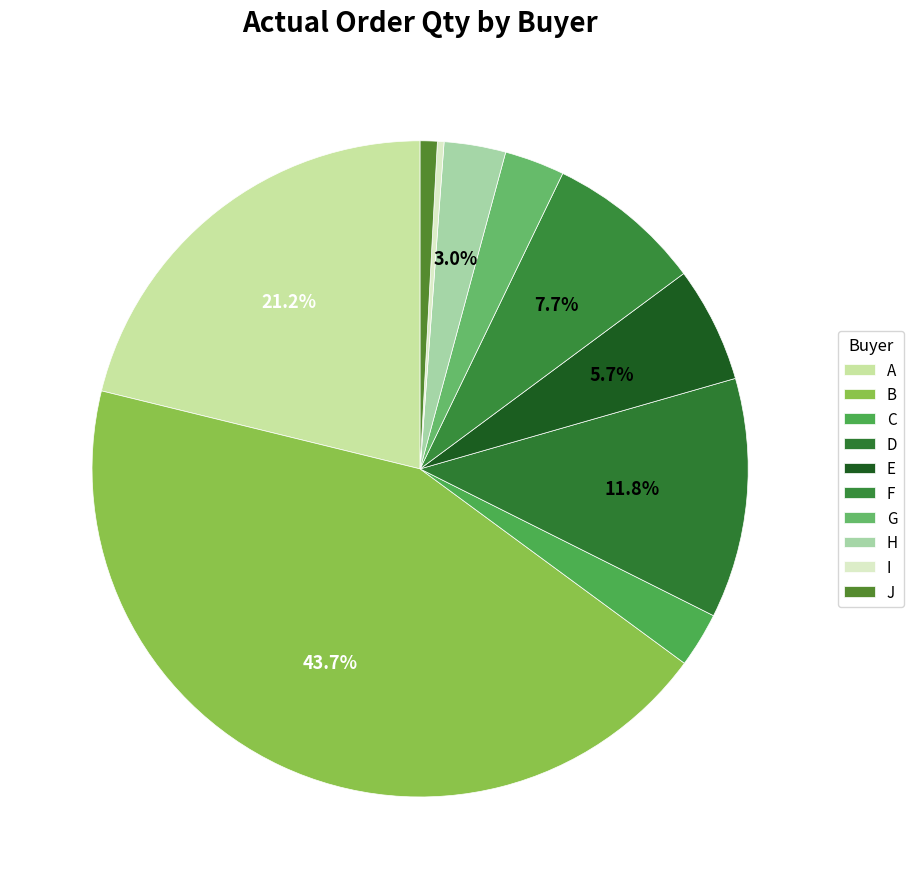

Combined, what portion of the pie is C and D?

14.5%